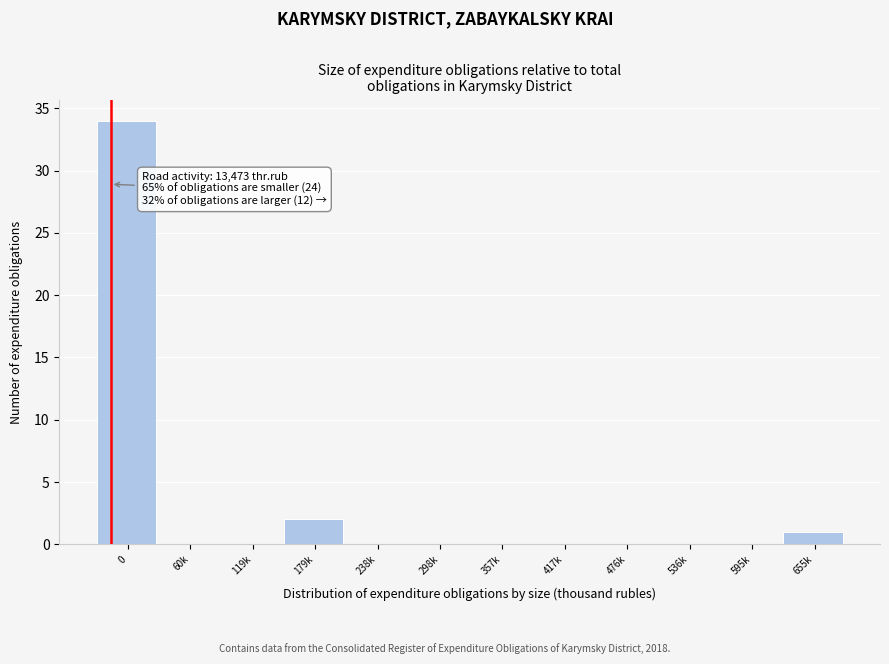

Reading left to right, list all the values displayed in this chart.

0=34	60k=0	119k=0	179k=2	238k=0	298k=0	357k=0	417k=0	476k=0	536k=0	595k=0	655k=1